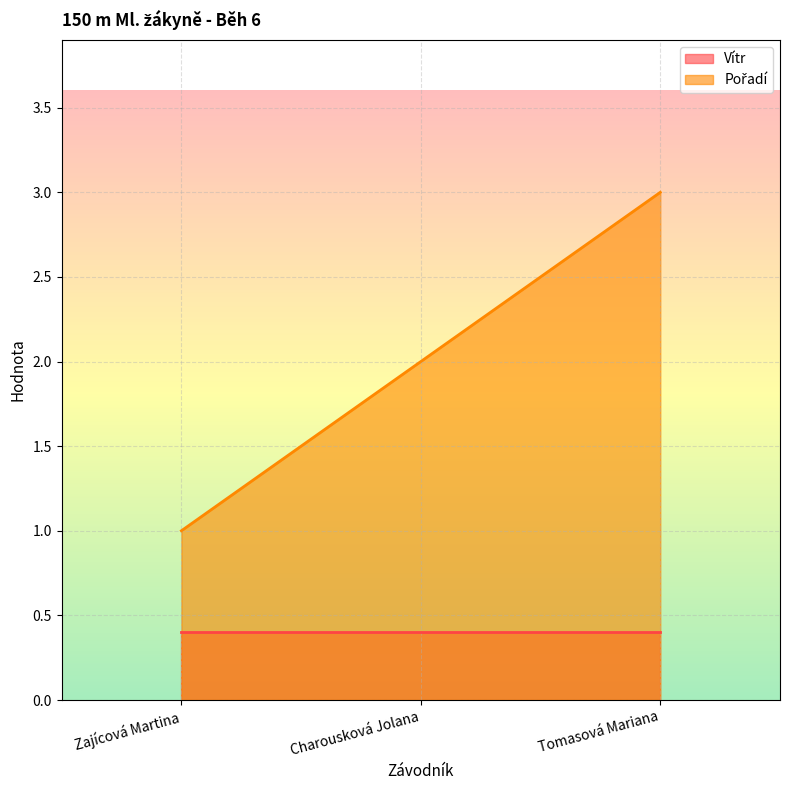

What is the value of the 1st point from the left?

1